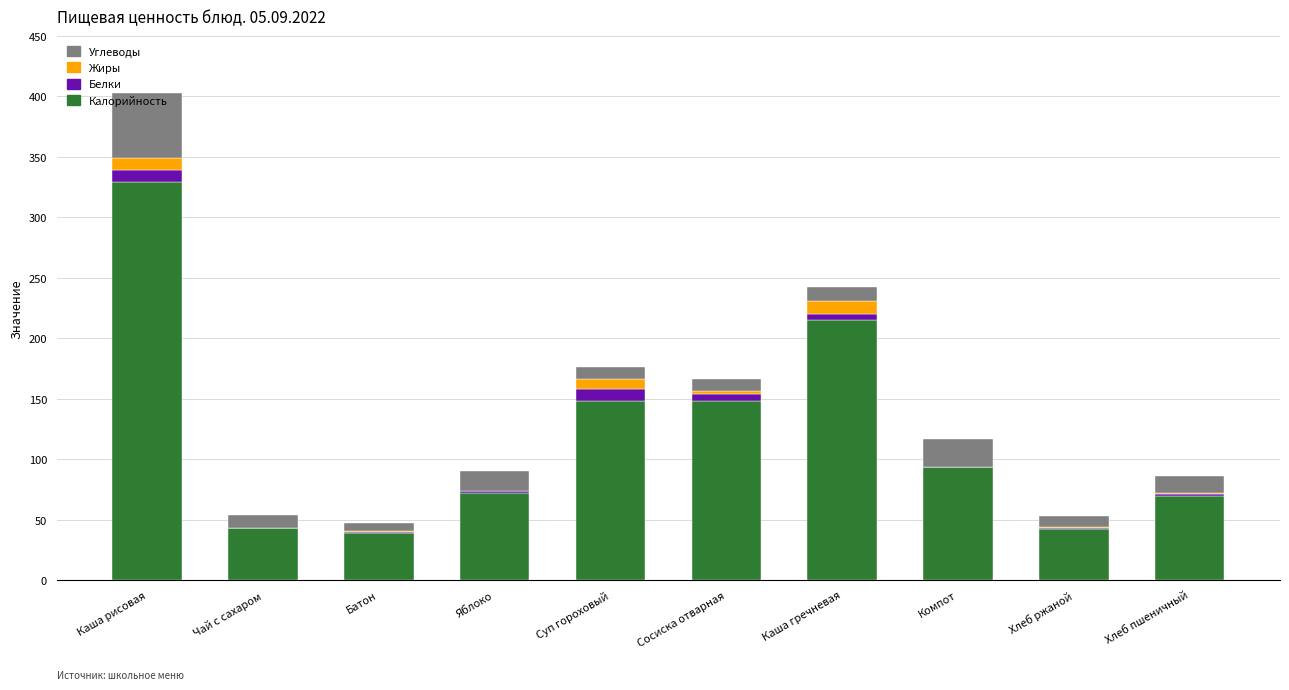

What is the total value across all series at Сосиска отварная?

166.4